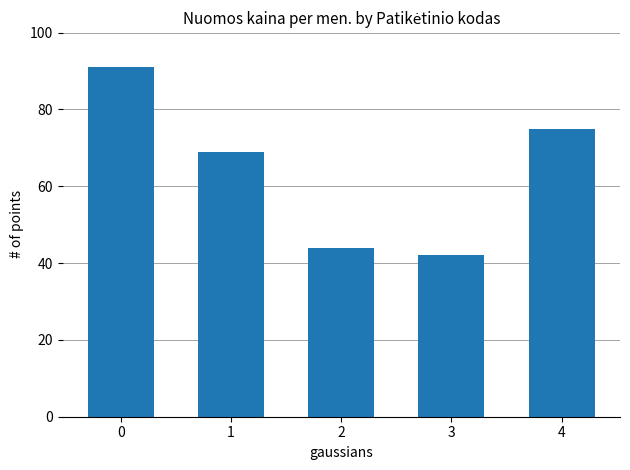

What is the smallest value displayed?

42